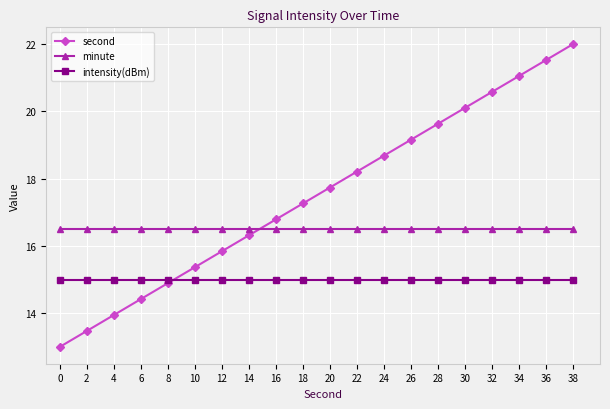

How many distinct data groups are displayed?

3